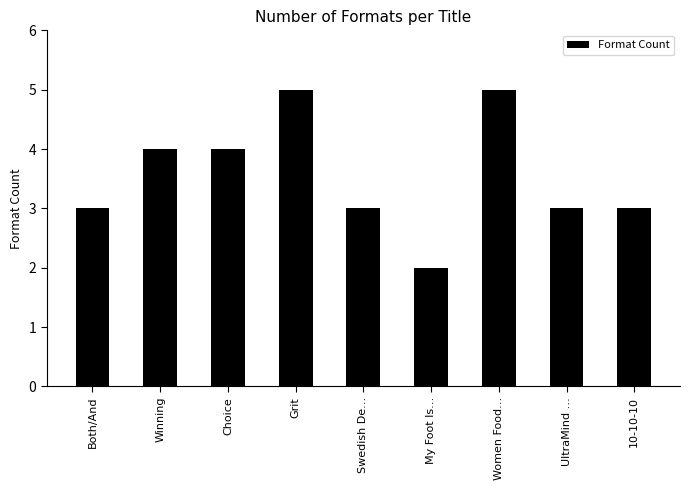

Does the chart contain stacked bars?

No